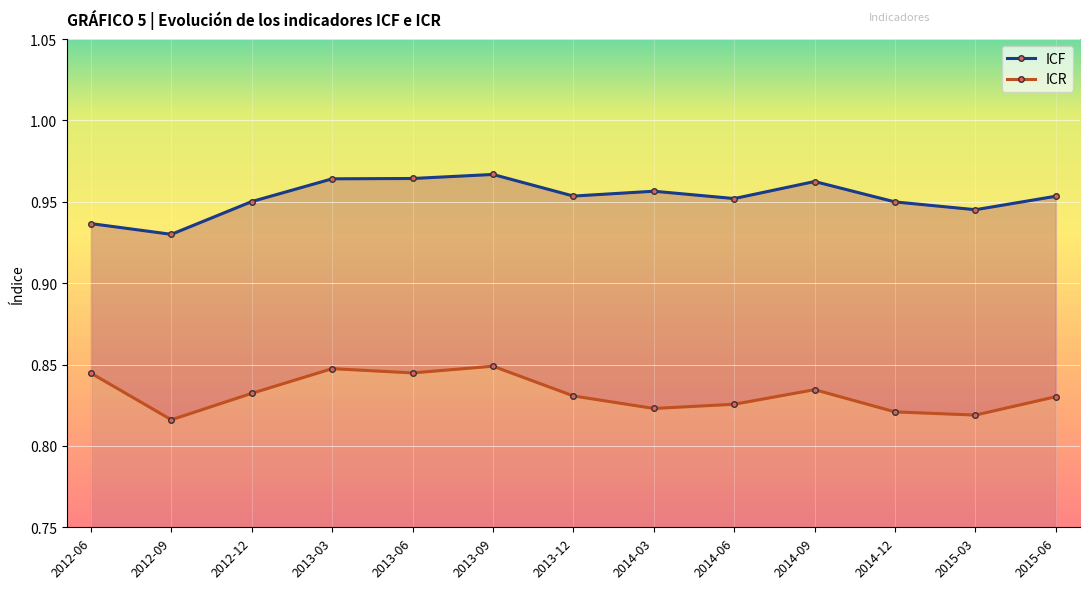

Count the number of data series in this chart.

2